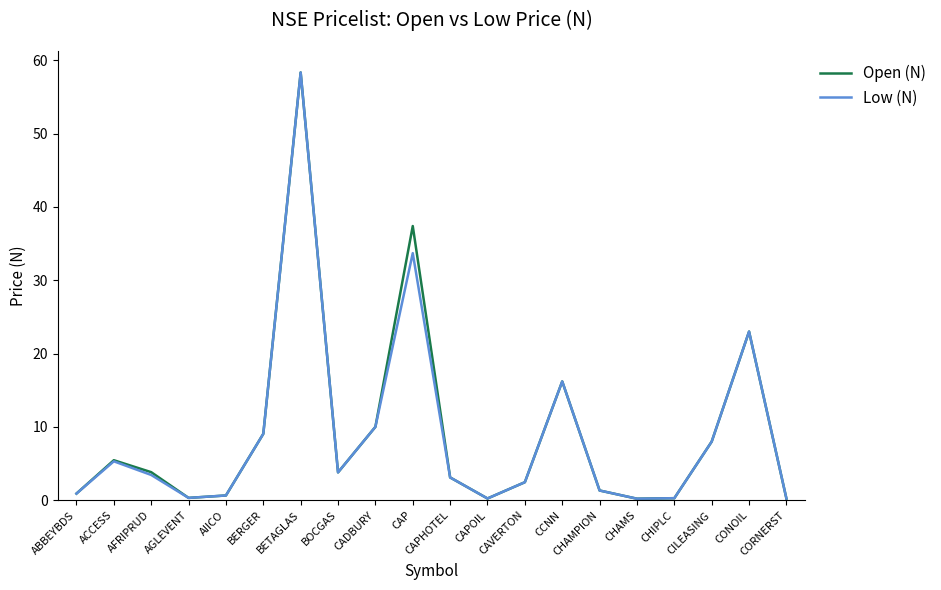

At how many categories does at least one series exceed 33?

2